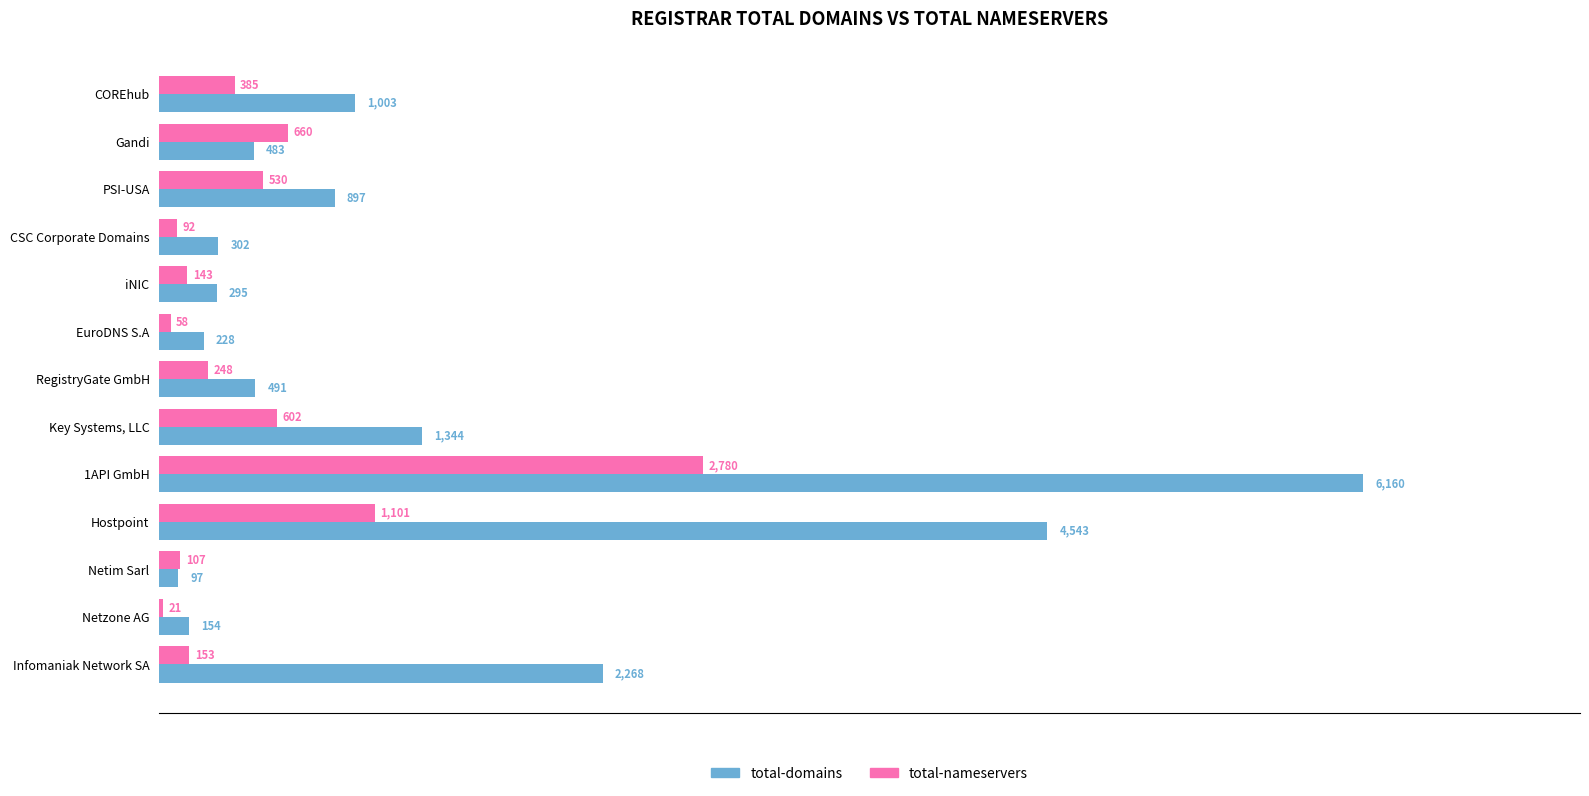

How many categories are shown in the chart?

13